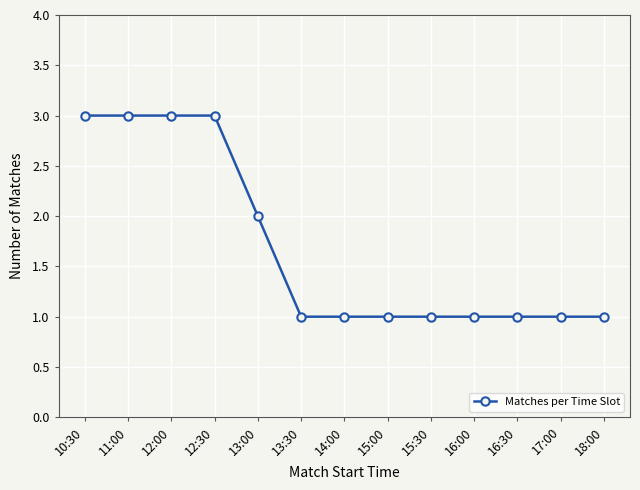

What is the sum of the values at 16:30 and 11:00?

4